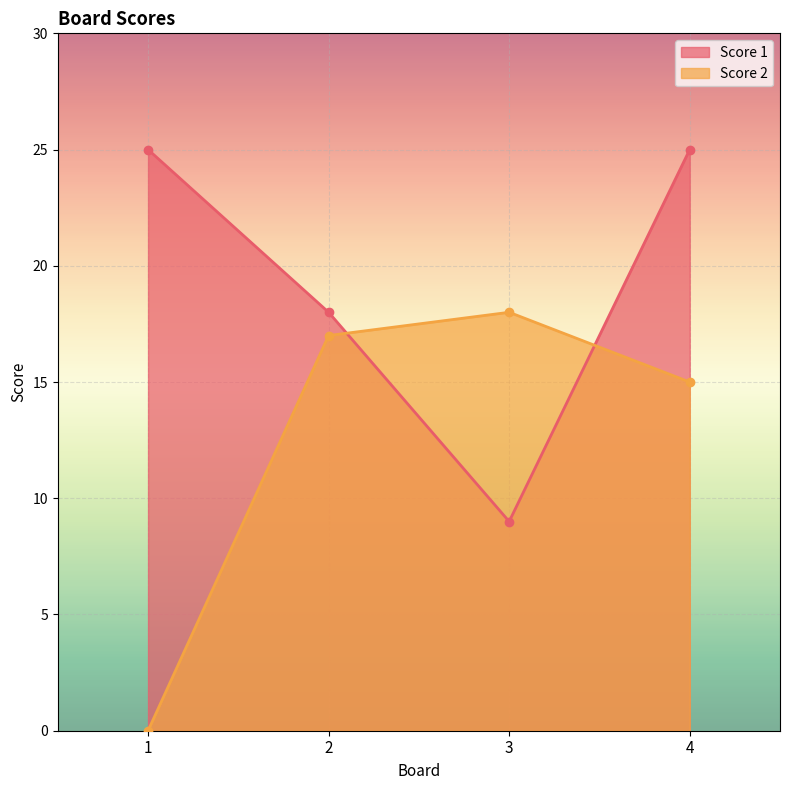

Which category has the lowest value across all series?

1